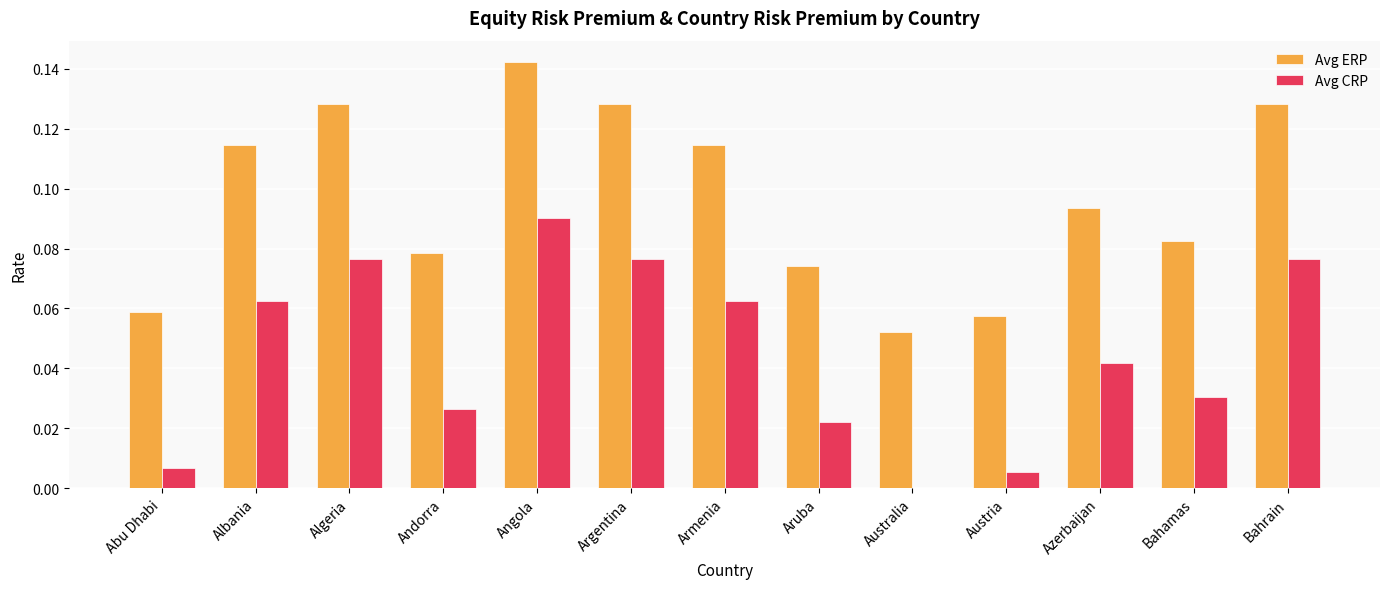

What is the sum of all Avg ERP values?

1.3